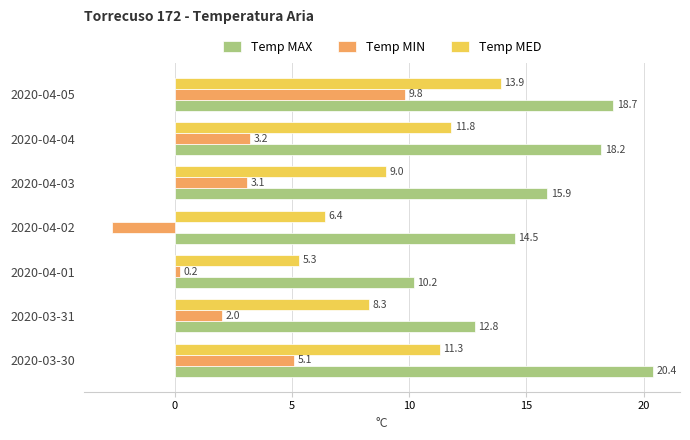

List the series in order of their overall mean, lowest first.

Temp MIN, Temp MED, Temp MAX